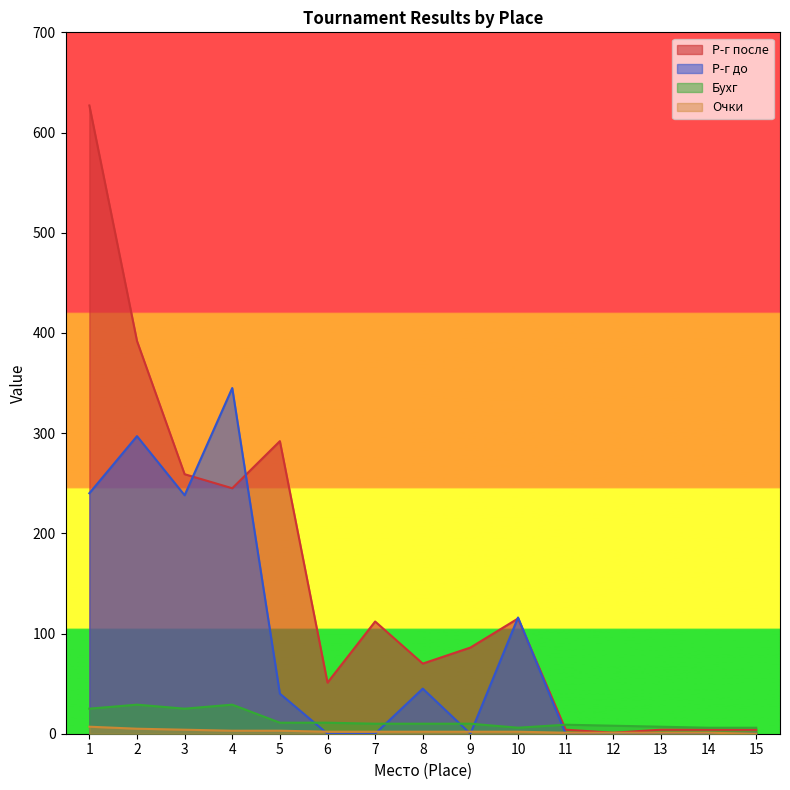

What is the value of the Очки point at the 6th from the left?

2